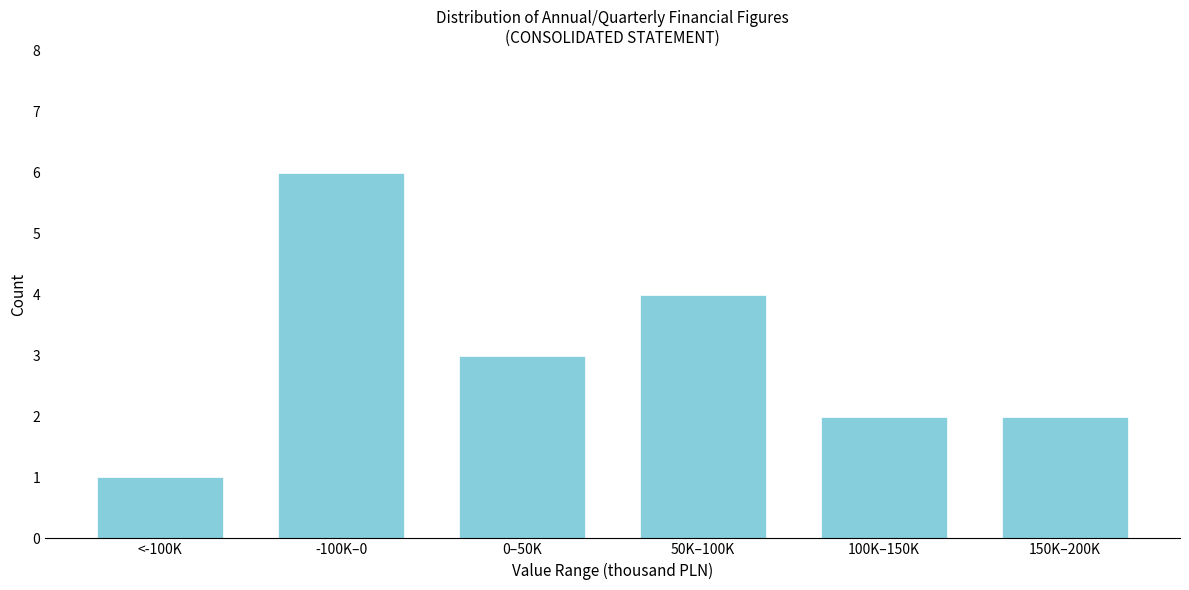

Reading left to right, extract all data points from this chart.

1	6	3	4	2	2